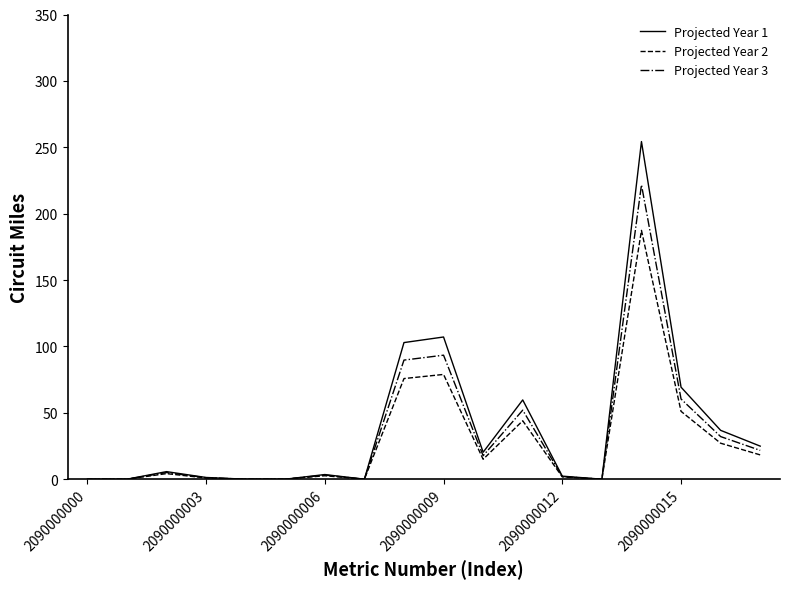

What is the maximum value shown in the chart?

254.3